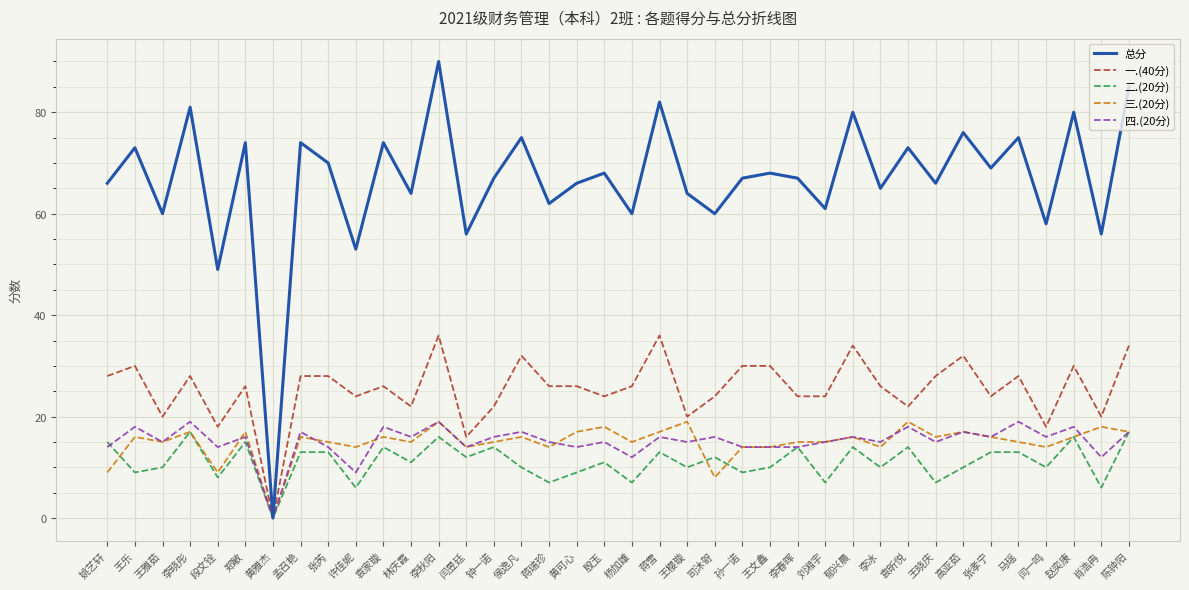

Which series has the widest spread of values?

总分